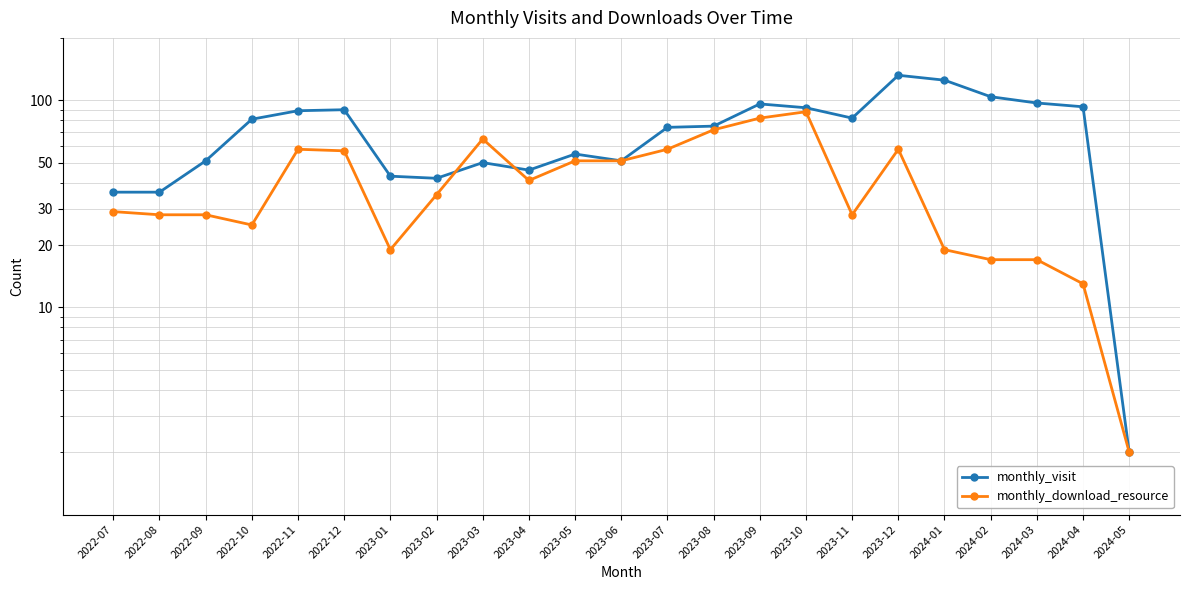

What is the sum of the monthly_visit values at 2023-04 and 2022-08?

82